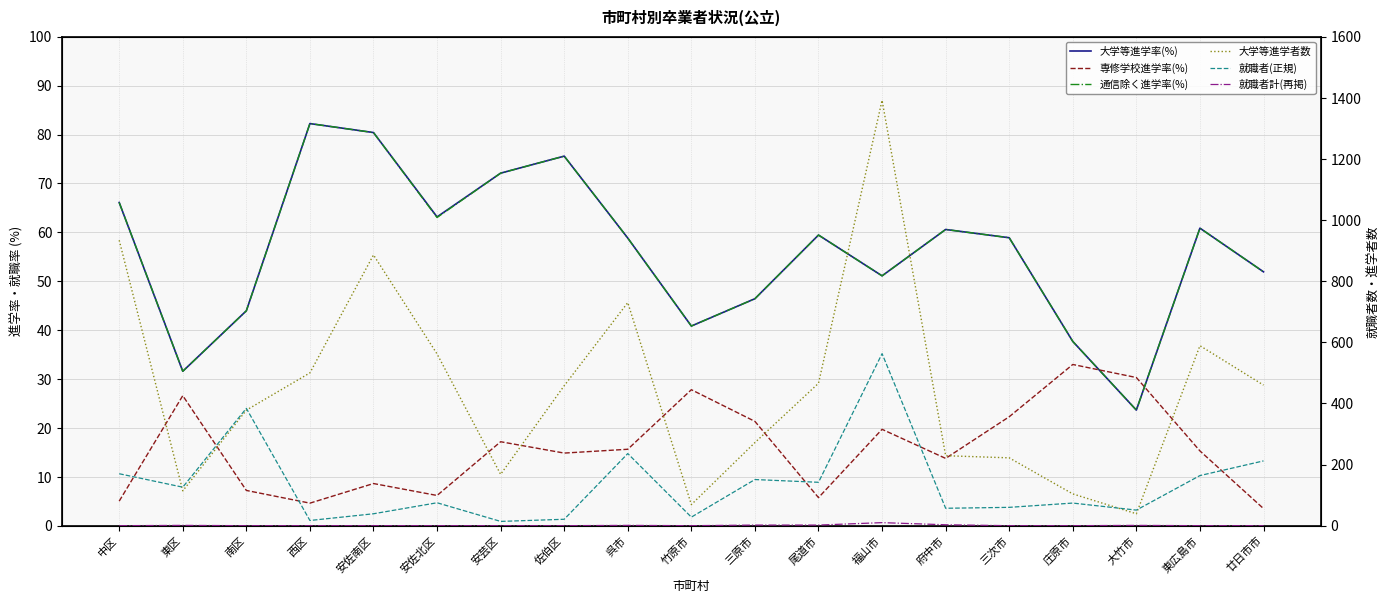

True or false: 通信除く進学率(%) has a value of 58.8 at 呉市.

True